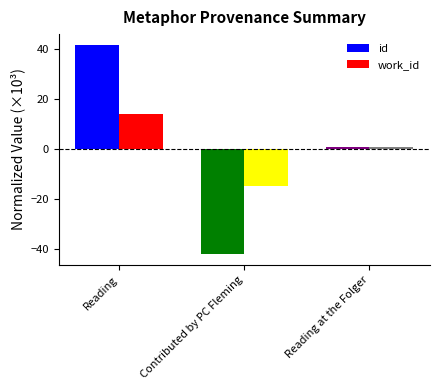

What are all the series names shown in the legend?

id, work_id